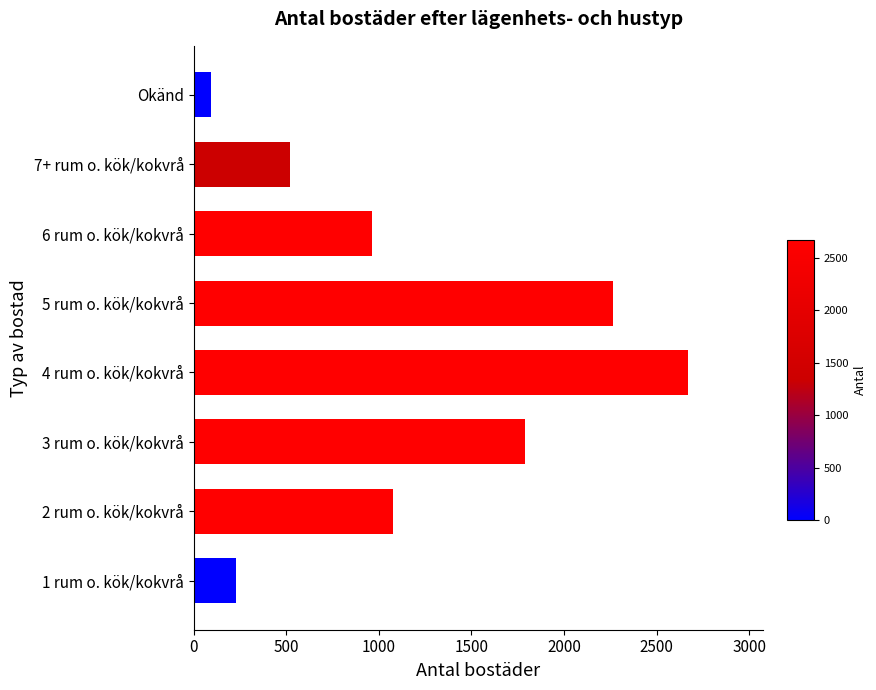

How many values are between 521 and 2264?

5